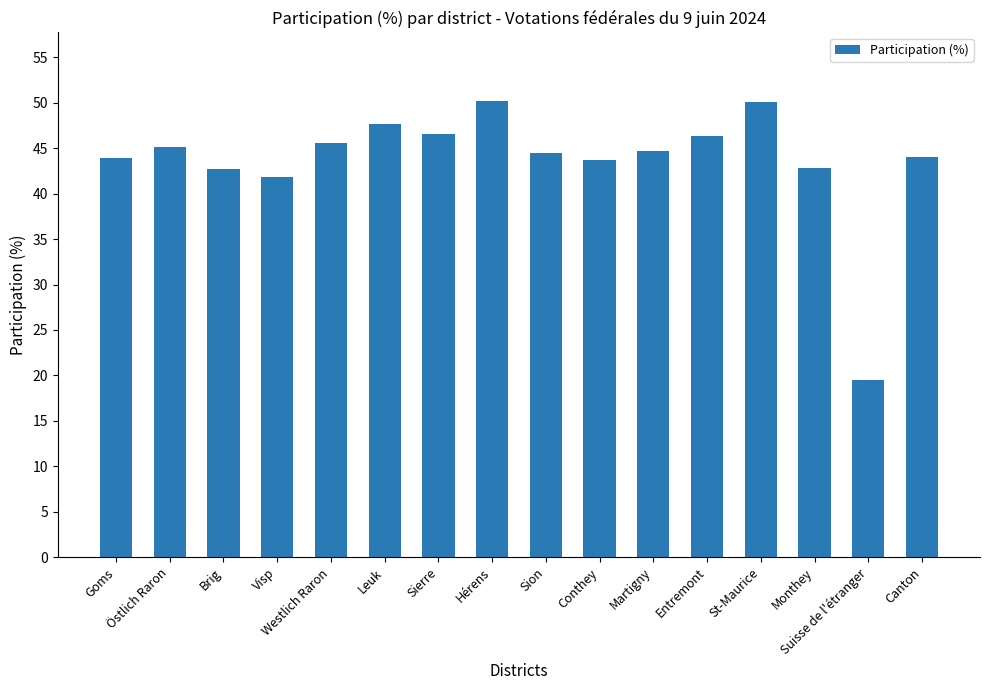

What is the smallest value displayed?

19.5